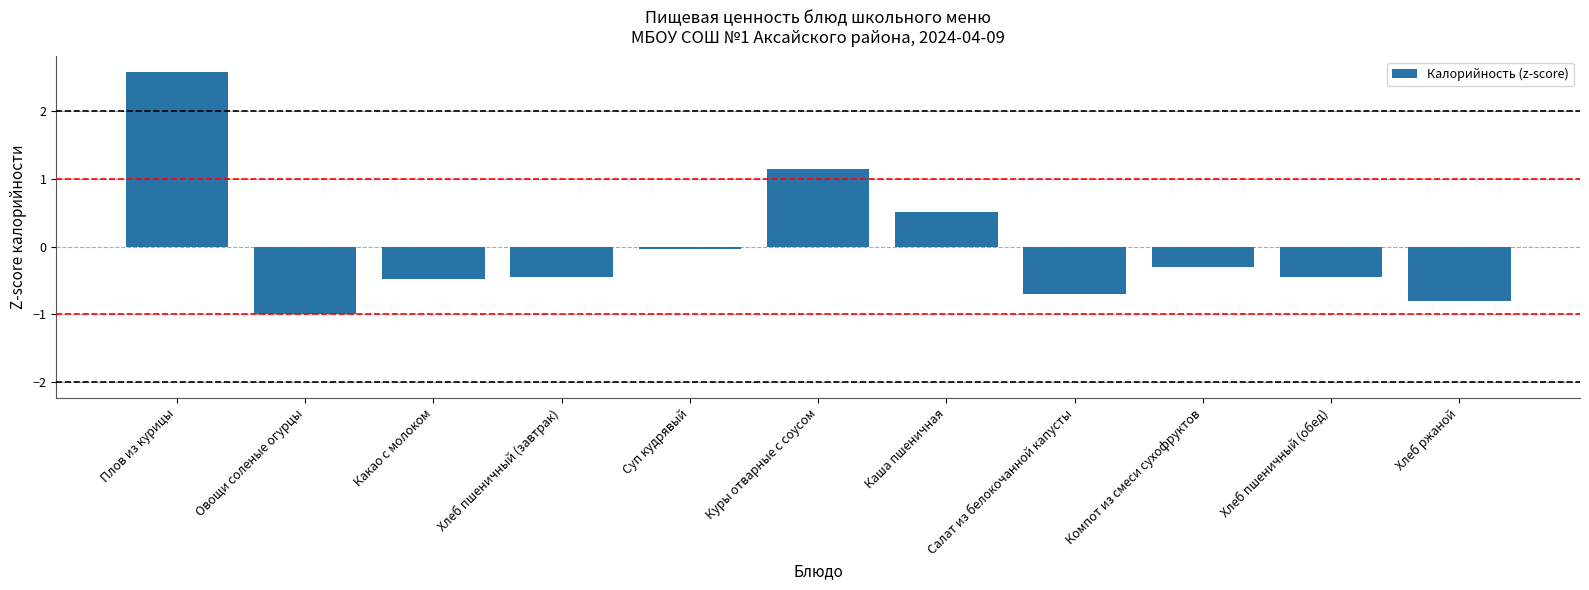

What is the sum of the values at Хлеб ржаной and Какао с молоком?

-1.3